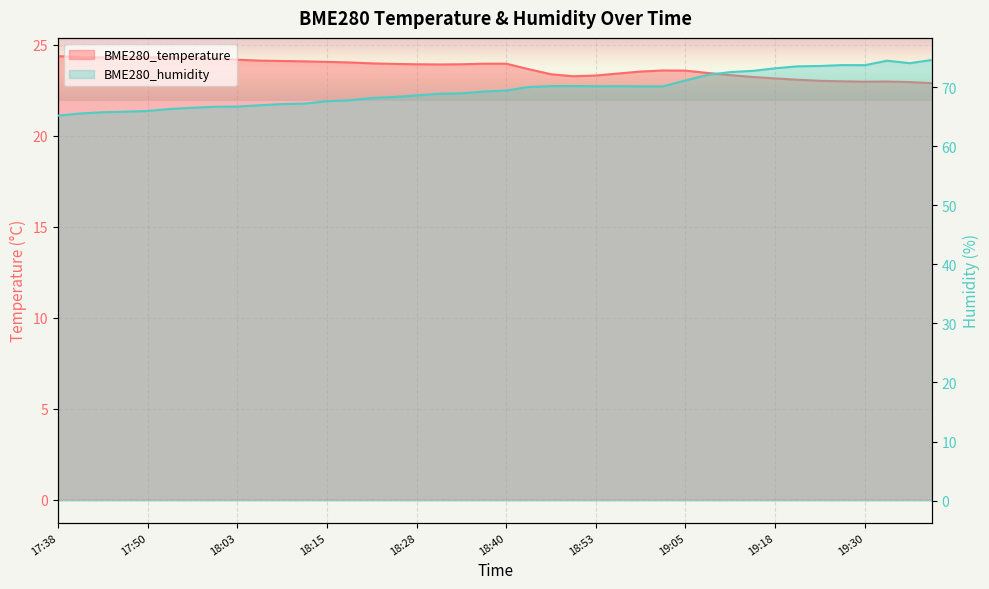

Which series has the largest range (max minus min)?

BME280_humidity